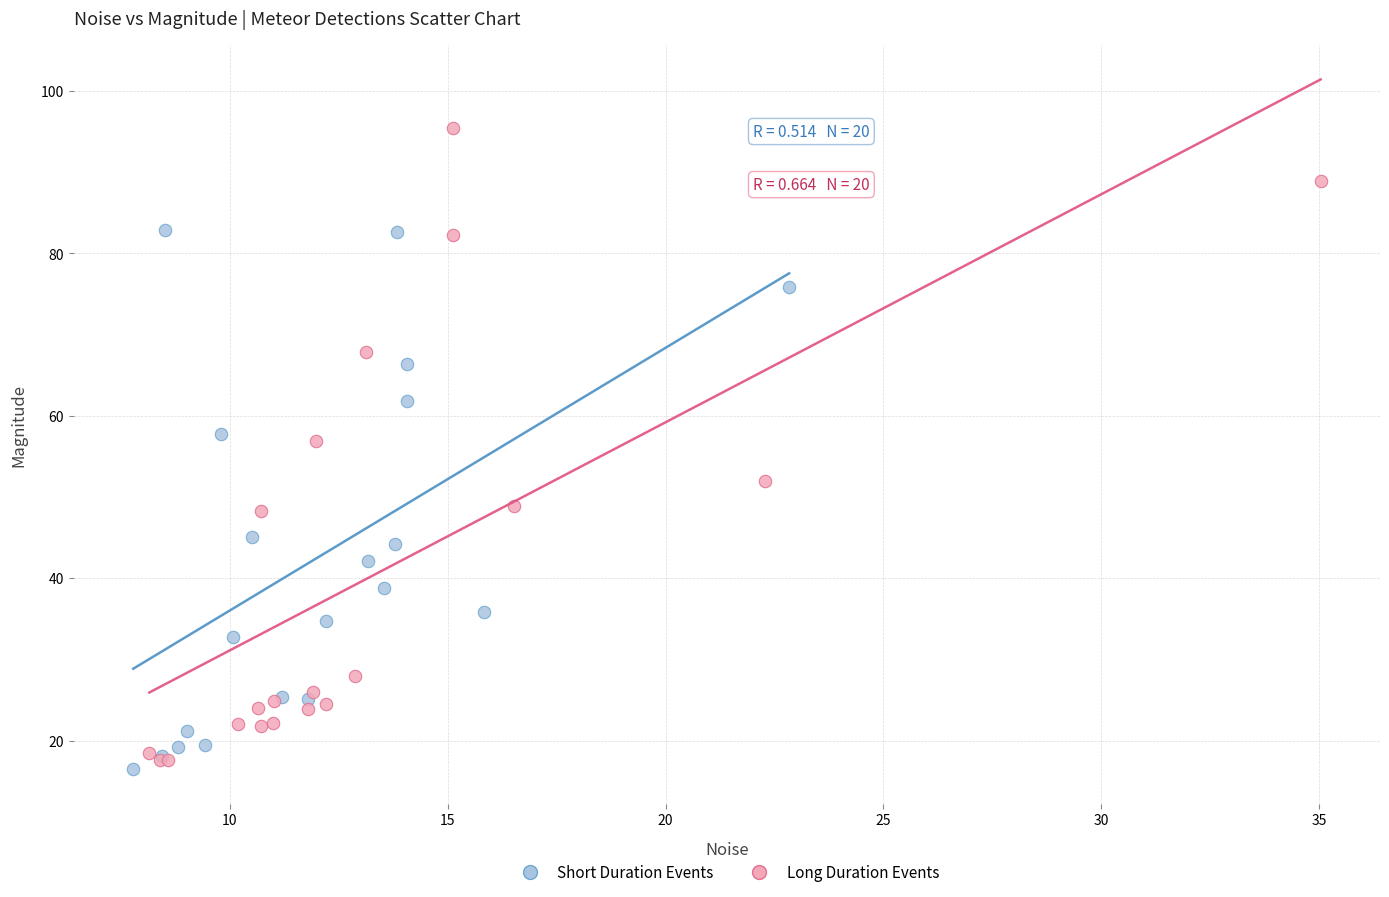

Which series contains the highest Y value?

Long Duration Events